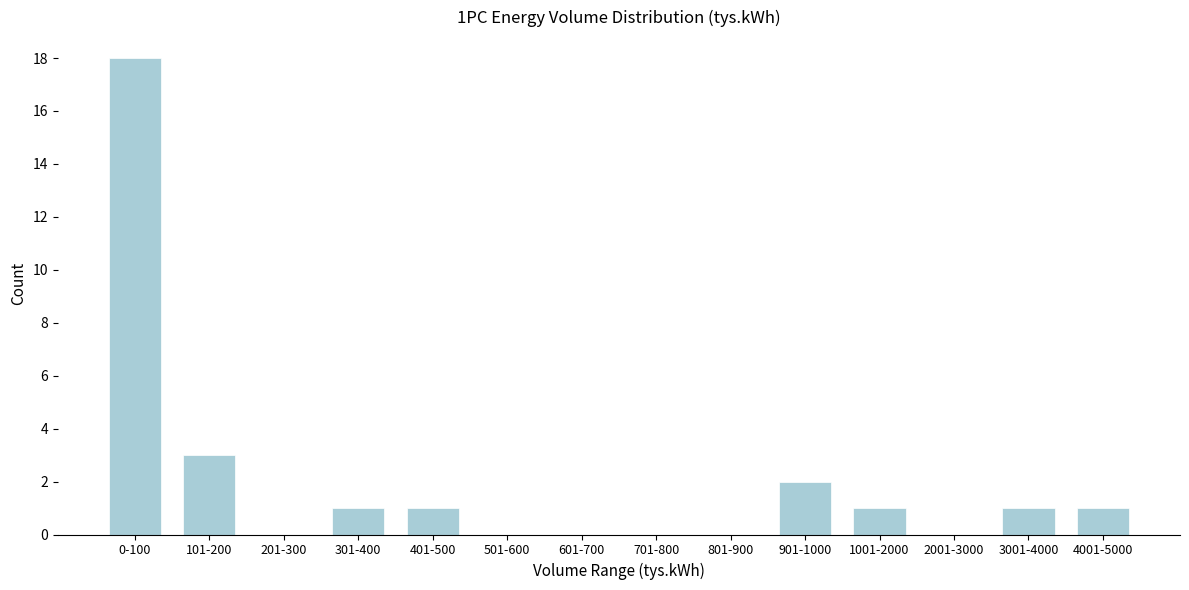

Reading left to right, list all the values displayed in this chart.

0-100=18	101-200=3	201-300=0	301-400=1	401-500=1	501-600=0	601-700=0	701-800=0	801-900=0	901-1000=2	1001-2000=1	2001-3000=0	3001-4000=1	4001-5000=1